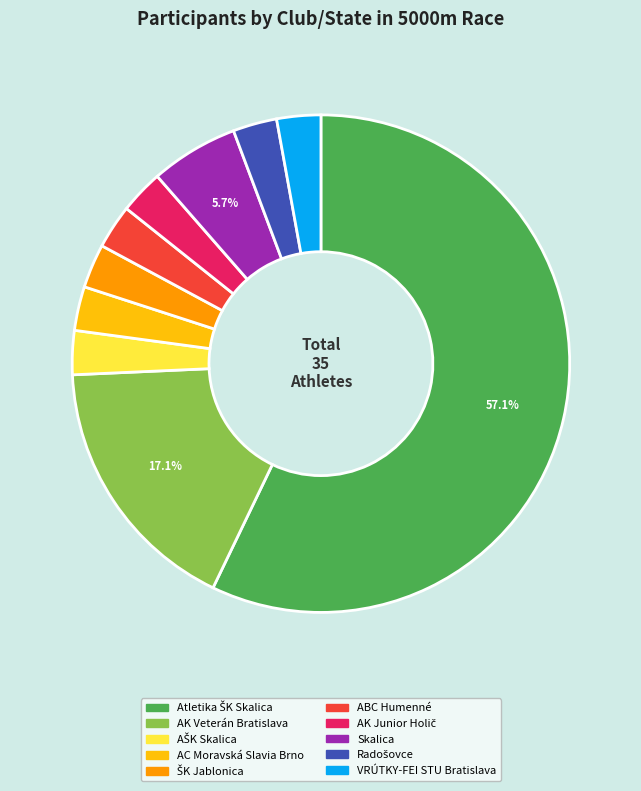

Does any single category account for the majority?

Yes